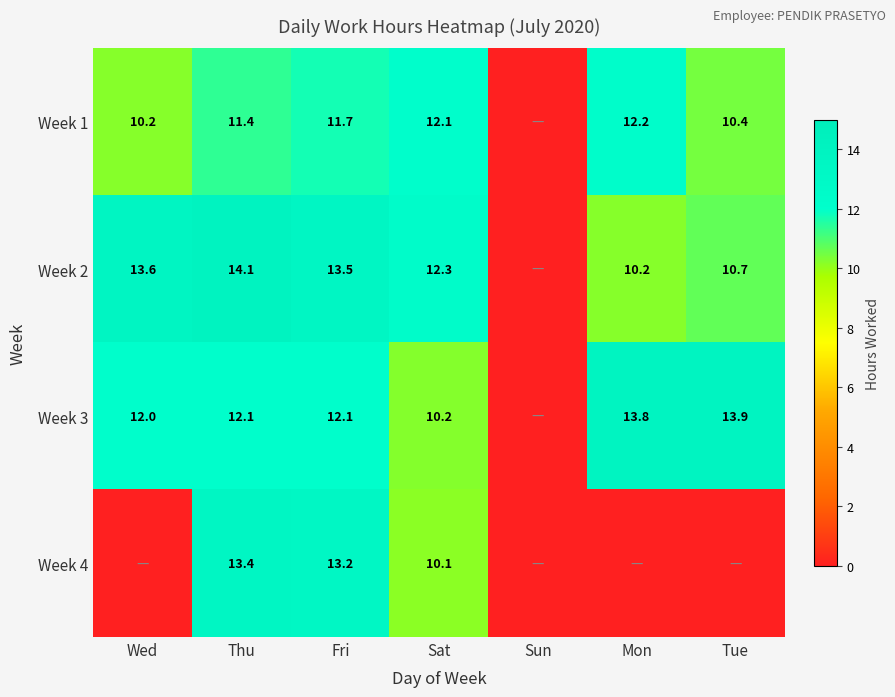

At Fri, list the series in order from smallest to largest.

Week 1, Week 3, Week 4, Week 2